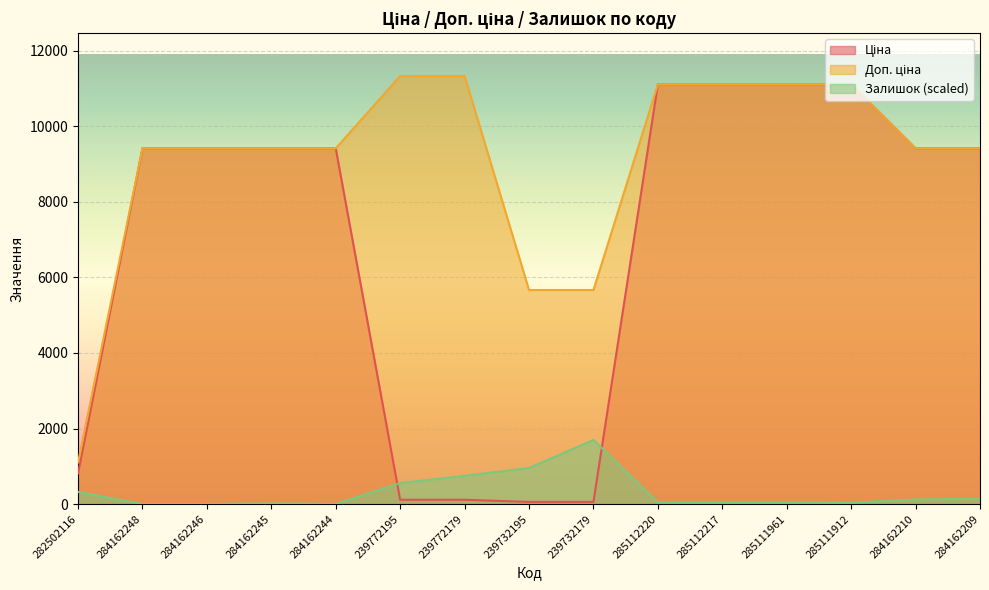

Reading left to right, transcribe all the data shown in this chart.

Ціна: 813.0	9416.9	9416.9	9416.9	9416.9	113.3	113.3	56.7	56.7	11113.6	11113.6	11113.6	11113.6	9416.9	9416.9
Доп. ціна: 1101.8	9416.9	9416.9	9416.9	9416.9	11334.0	11334.0	5667.0	5667.0	11113.6	11113.6	11113.6	11113.6	9416.9	9416.9
Залишок: 322.5	0.0	0.0	18.1	2.6	554.7	748.1	954.5	1697.5	43.9	43.9	43.9	36.1	123.8	139.3